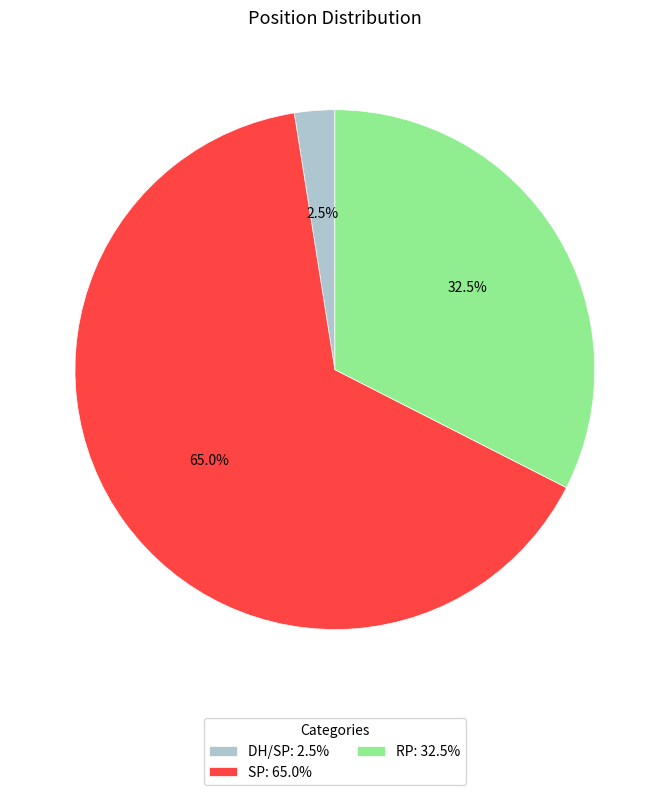

Does SP: 65.0% represent more than half of the total?

Yes